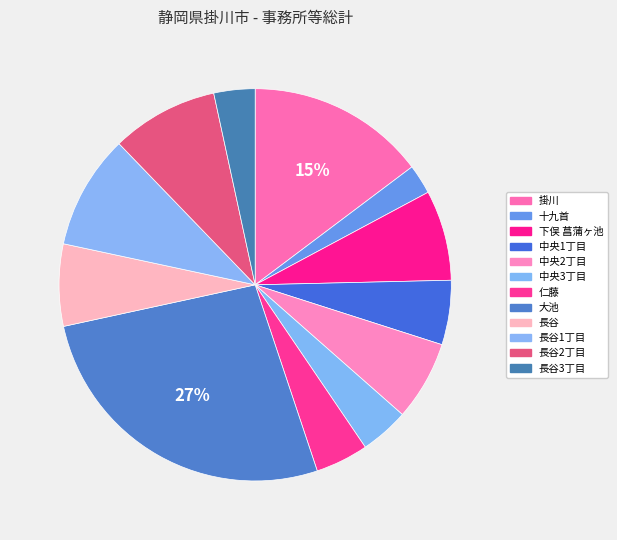

To the nearest percent, what is the average slice percentage?

8%